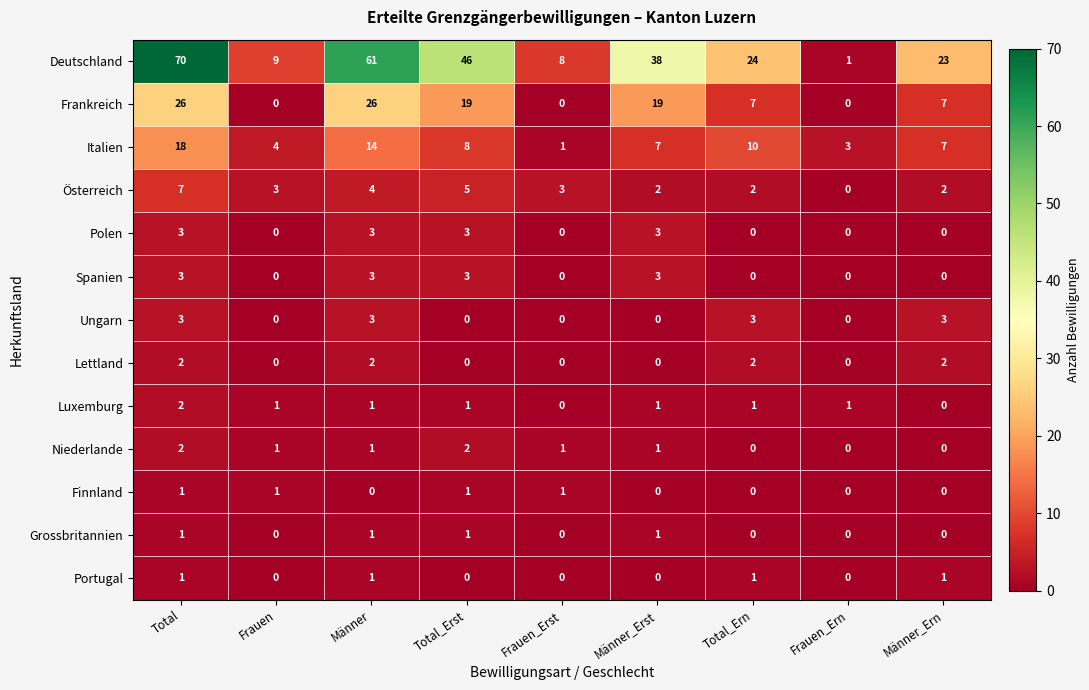

At which category is the sum across all series the highest?

Total